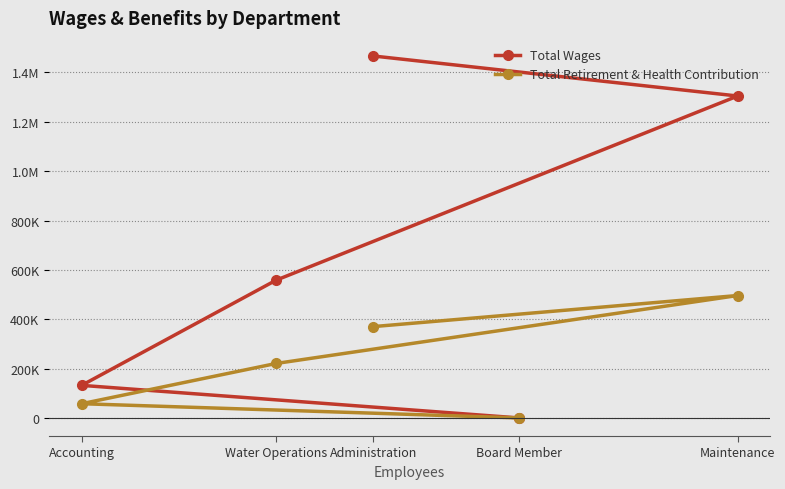

Which series has the widest spread of values?

Total Wages